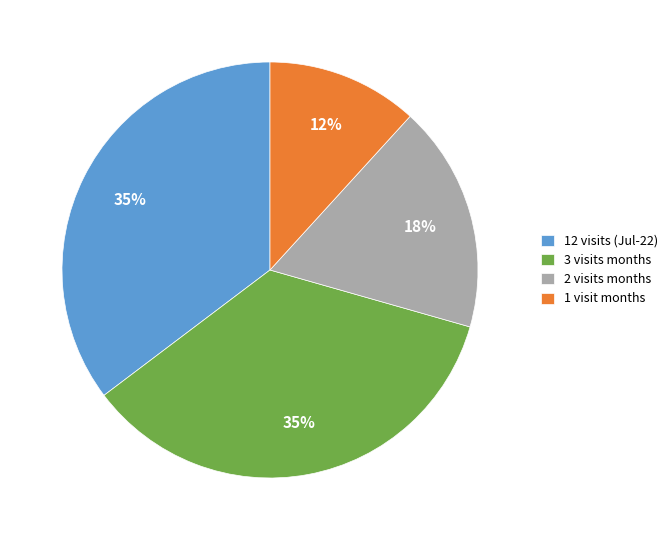

Approximately how many times larger is the value at 12 visits (Jul-22) compared to 3 visits months?

1.0